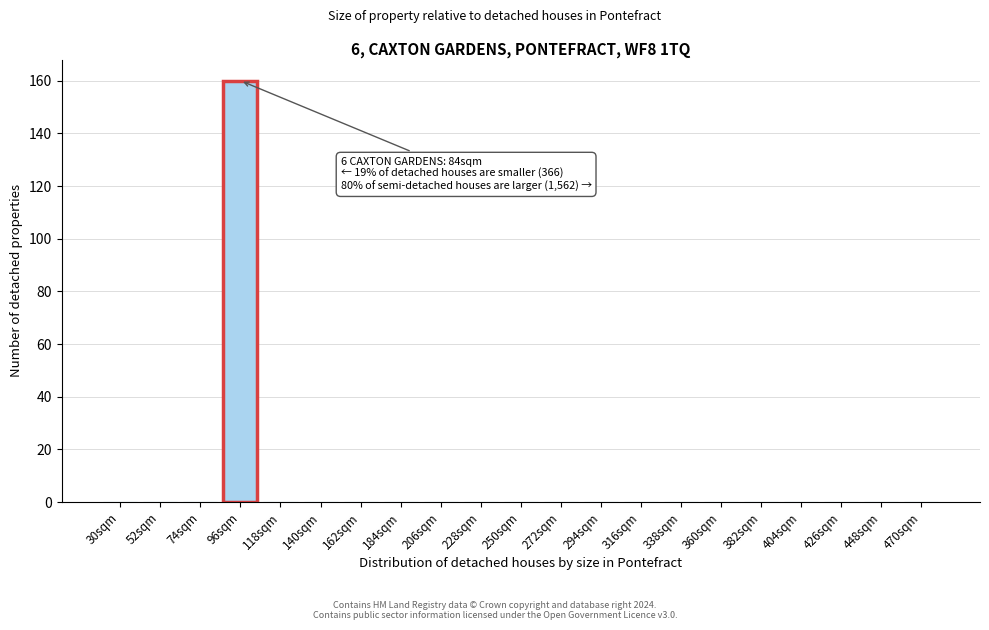

Reading left to right, what are all the values shown in this chart?

30sqm=0	52sqm=0	74sqm=0	96sqm=160	118sqm=0	140sqm=0	162sqm=0	184sqm=0	206sqm=0	228sqm=0	250sqm=0	272sqm=0	294sqm=0	316sqm=0	338sqm=0	360sqm=0	382sqm=0	404sqm=0	426sqm=0	448sqm=0	470sqm=0